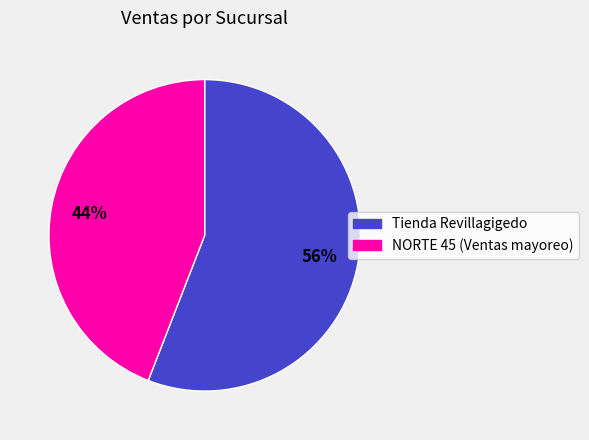

What percentage is the NORTE 45 (Ventas mayoreo) slice, to the nearest percent?

44%